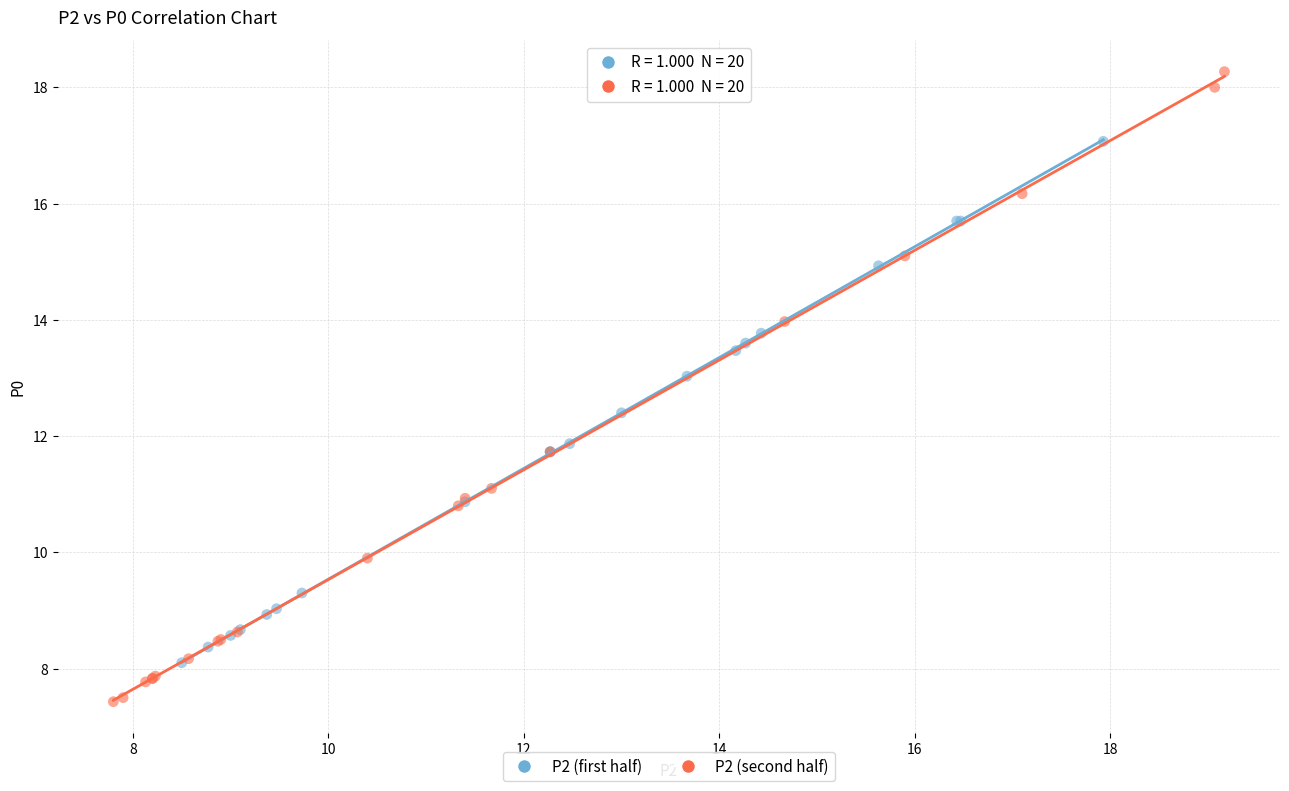

Which series reaches the minimum Y coordinate?

P2 (second half)